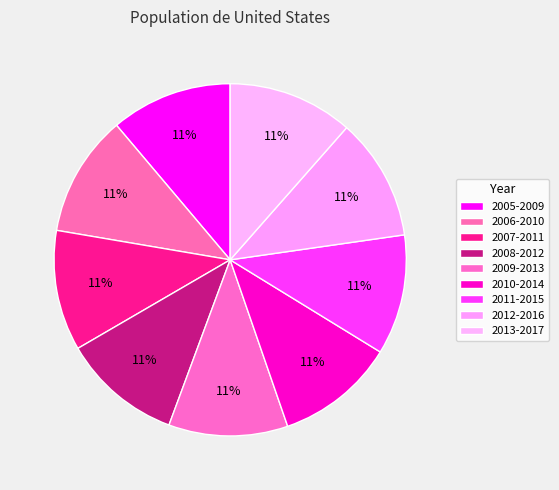

Rank the categories by value from lowest to highest.

2010-2014, 2009-2013, 2008-2012, 2011-2015, 2007-2011, 2006-2010, 2005-2009, 2012-2016, 2013-2017